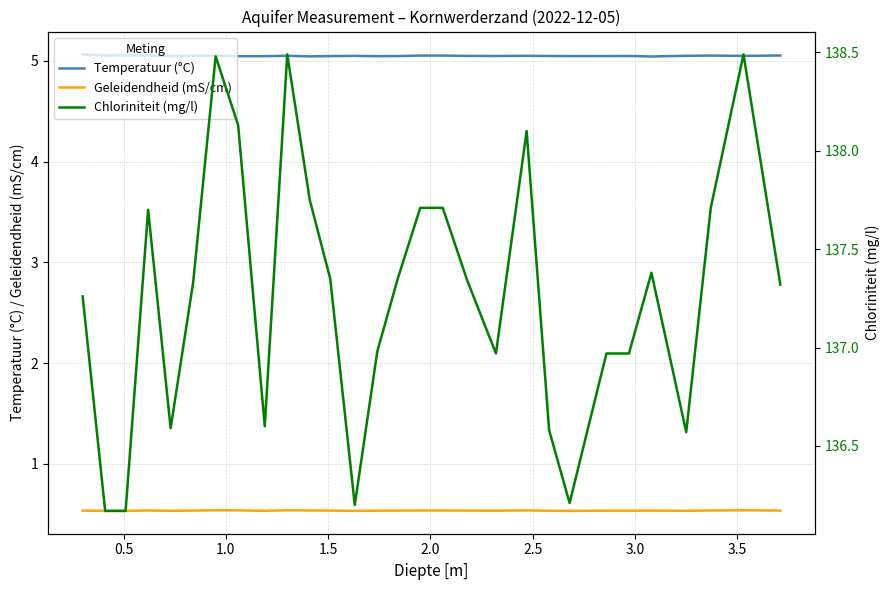

Is this an area chart (filled region under the line)?

No